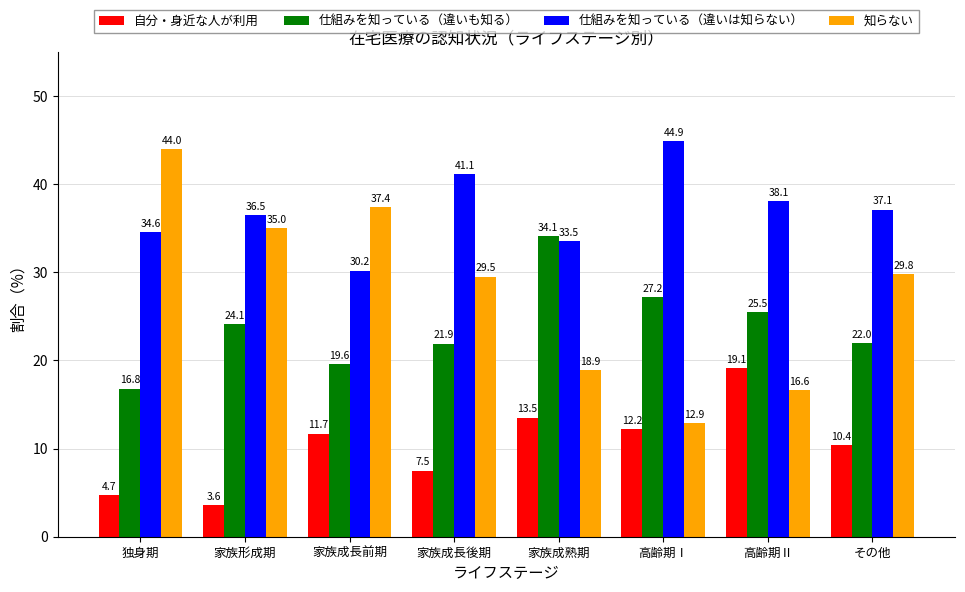

Reading left to right, extract all data points from this chart.

自分・身近な人が利用: 独身期=4.7	家族形成期=3.6	家族成長前期=11.7	家族成長後期=7.5	家族成熟期=13.5	高齢期Ⅰ=12.2	高齢期Ⅱ=19.1	その他=10.4
仕組みを知っている（違いも知る）: 独身期=16.8	家族形成期=24.1	家族成長前期=19.6	家族成長後期=21.9	家族成熟期=34.1	高齢期Ⅰ=27.2	高齢期Ⅱ=25.5	その他=22.0
仕組みを知っている（違いは知らない）: 独身期=34.6	家族形成期=36.5	家族成長前期=30.2	家族成長後期=41.1	家族成熟期=33.5	高齢期Ⅰ=44.9	高齢期Ⅱ=38.1	その他=37.1
知らない: 独身期=44.0	家族形成期=35.0	家族成長前期=37.4	家族成長後期=29.5	家族成熟期=18.9	高齢期Ⅰ=12.9	高齢期Ⅱ=16.6	その他=29.8